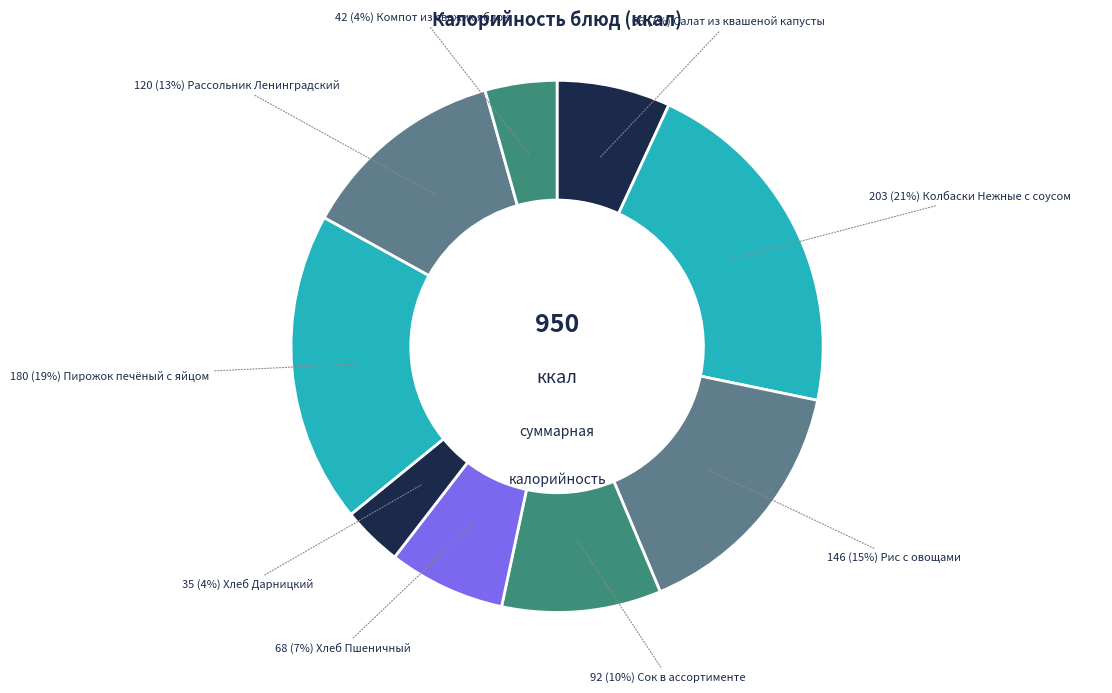

How many segments does this pie chart have?

9